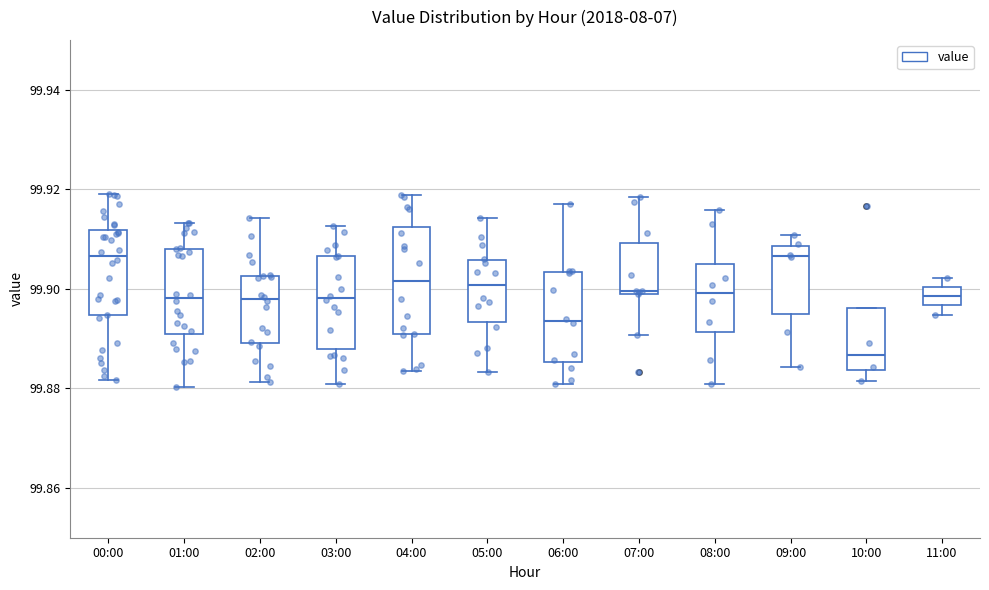

Where does the median line of the box for 06:00 sit on the y-axis? The values are not printed on the chart, so give them approximately, as read against the axis.

99.894